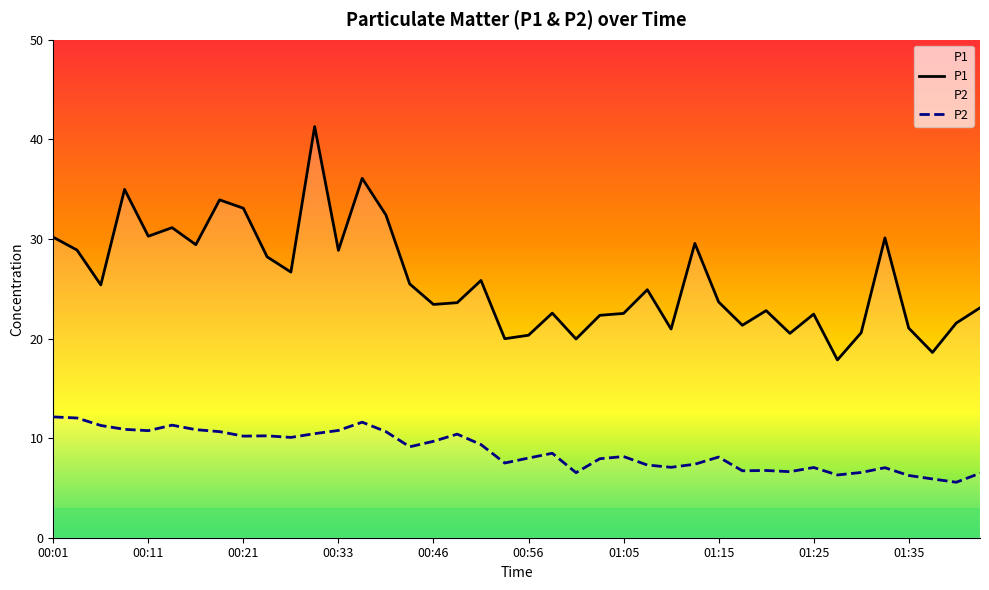

True or false: P2 and P1 cross at least once.

False